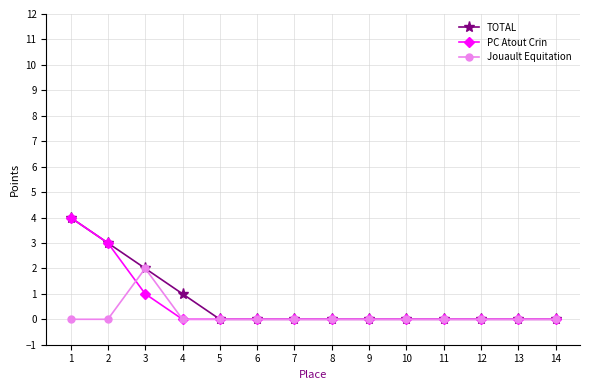

True or false: Jouault Equitation has a value of 1 at 13.

False